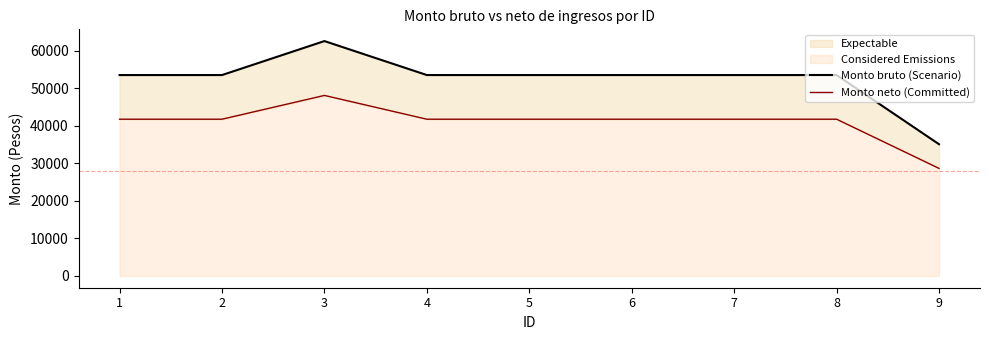

Where does the Monto bruto (Scenario) series first go above 53469?

1